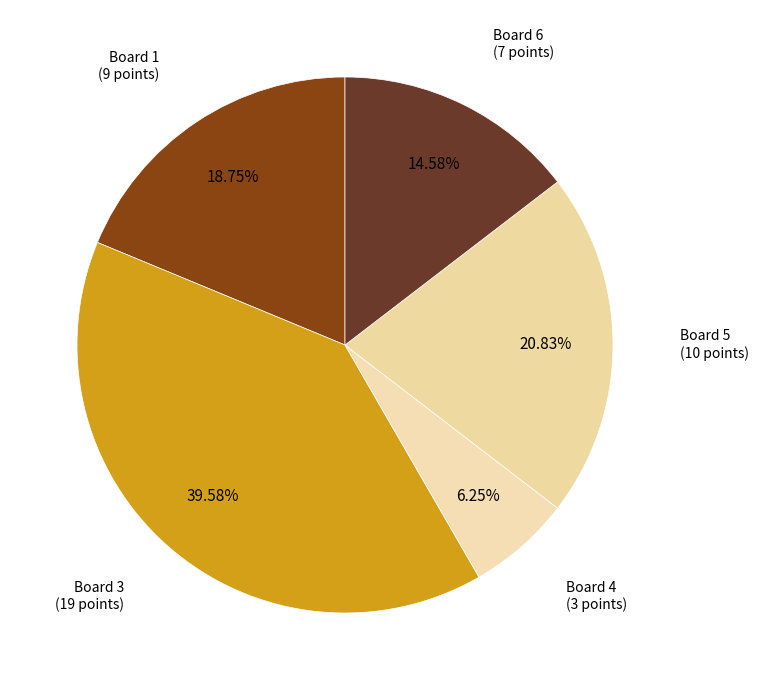

How many segments does this pie chart have?

5